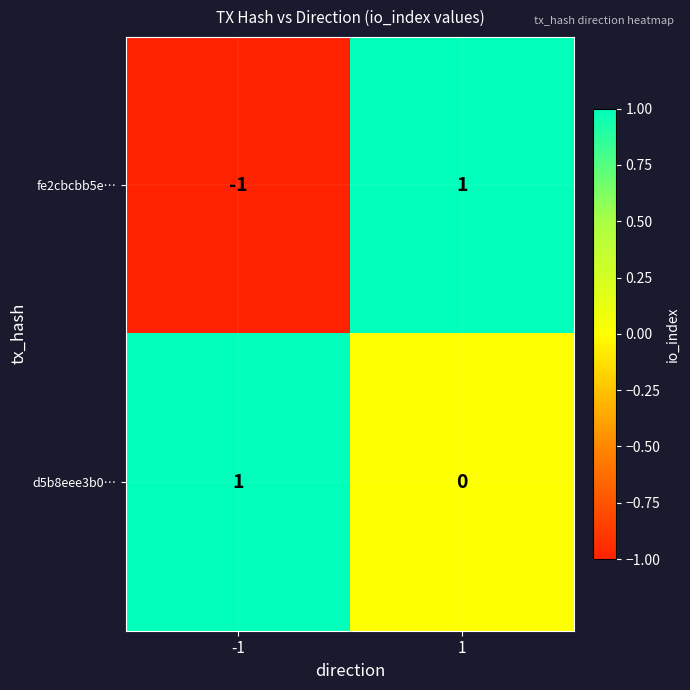

Which series has the largest total across all categories?

d5b8eee3b0…